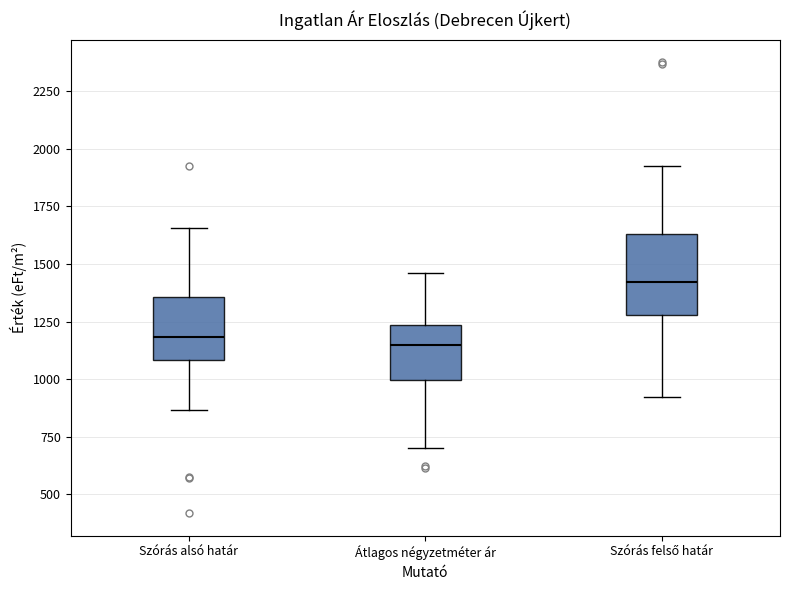

Reading left to right, transcribe this box plot: for each box, give where its median line is, the range the box spans, and where its two whiskers end, as read against the y-axis. The values are not printed on the chart, so give them approximately, as read against the axis.

Szórás alsó határ: median 1200, box 1100 to 1350, whiskers 850 to 1650
Átlagos négyzetméter ár: median 1150, box 1000 to 1250, whiskers 700 to 1450
Szórás felső határ: median 1400, box 1300 to 1650, whiskers 900 to 1900